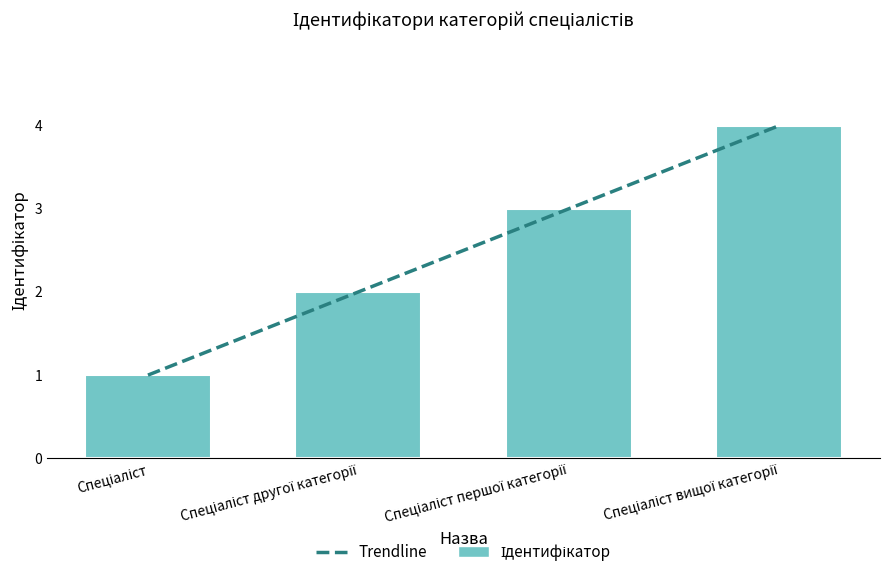

Is it true that the value at Спеціаліст другої категорії is 2?

True